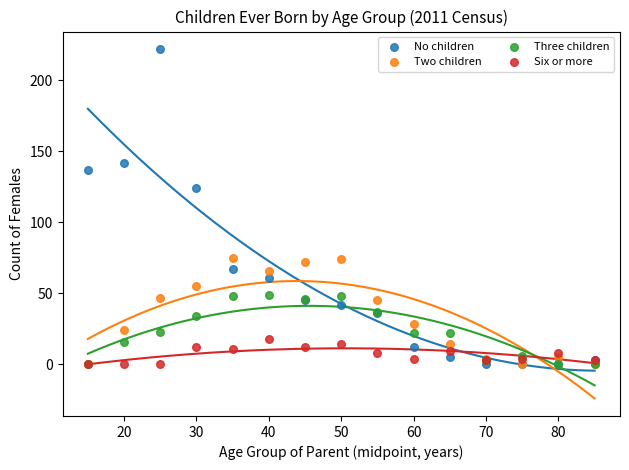

In the No children series, what Y value is closest to 111?

124